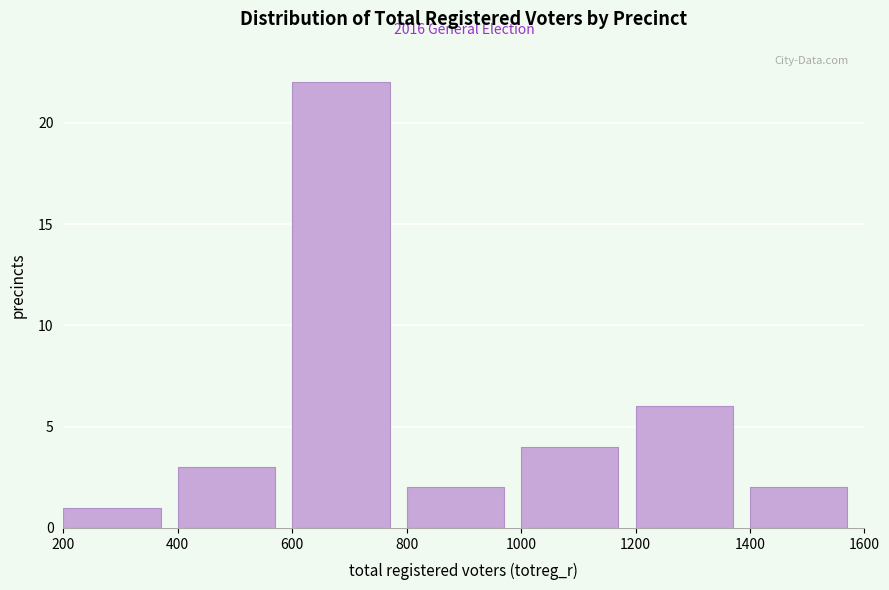

Reading left to right, list all the values displayed in this chart.

1	3	22	2	4	6	2